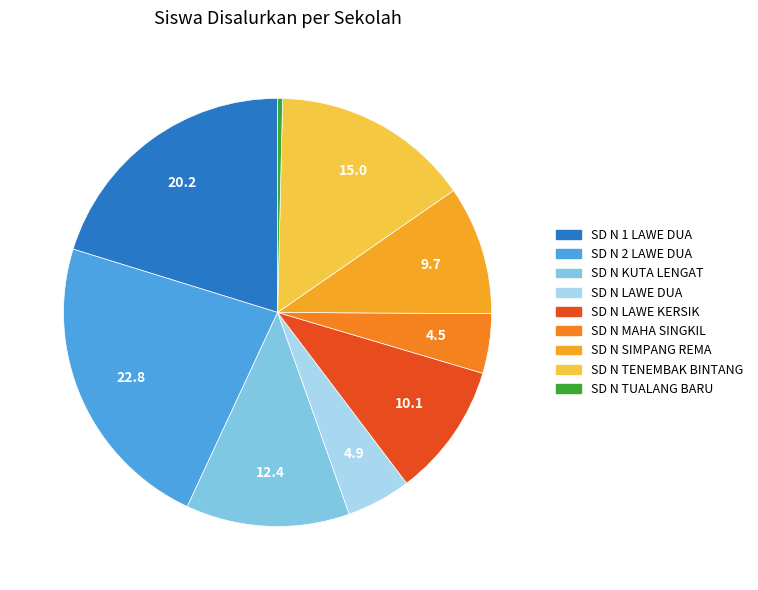

Count the number of slices in the pie.

9